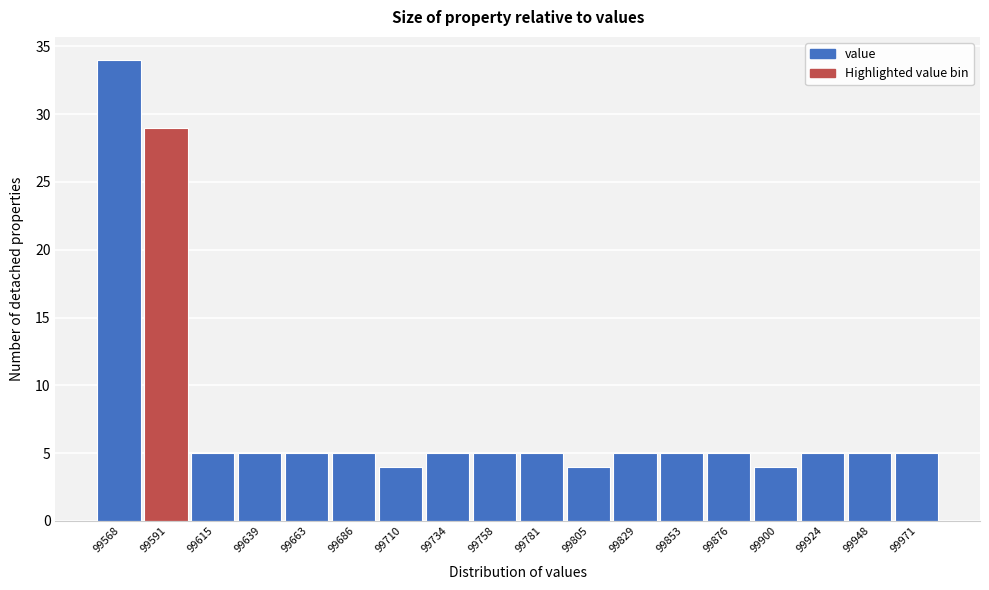

Reading left to right, what are all the values shown in this chart?

99568=34	99591=29	99615=5	99639=5	99663=5	99686=5	99710=4	99734=5	99758=5	99781=5	99805=4	99829=5	99853=5	99876=5	99900=4	99924=5	99948=5	99971=5